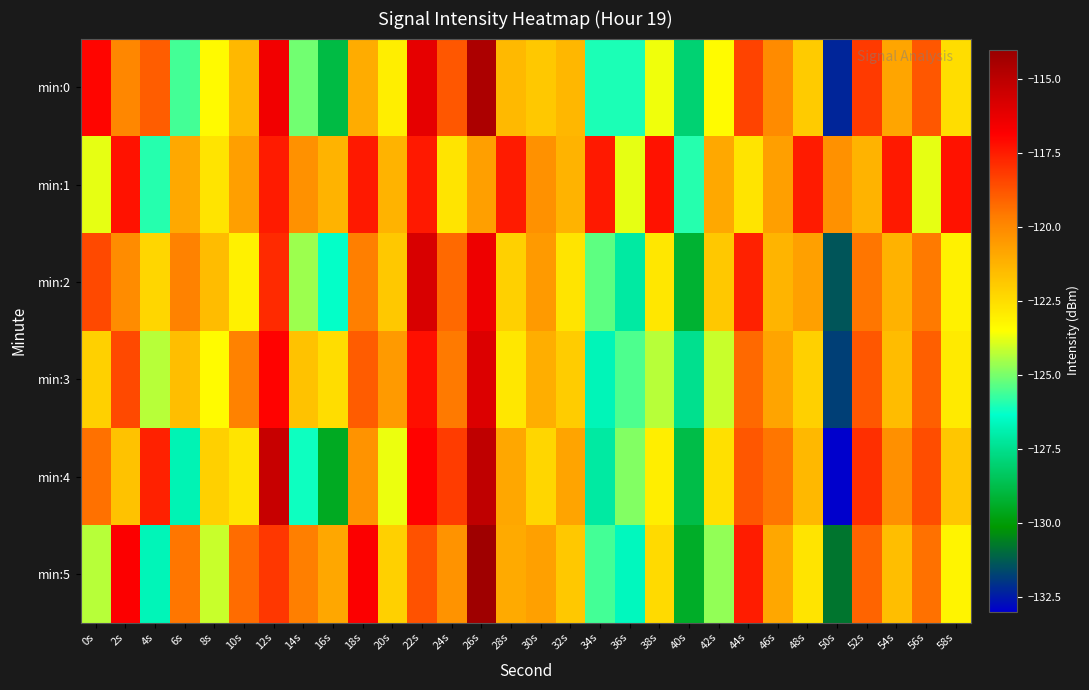

Between 58s and 34s, which is larger?

58s